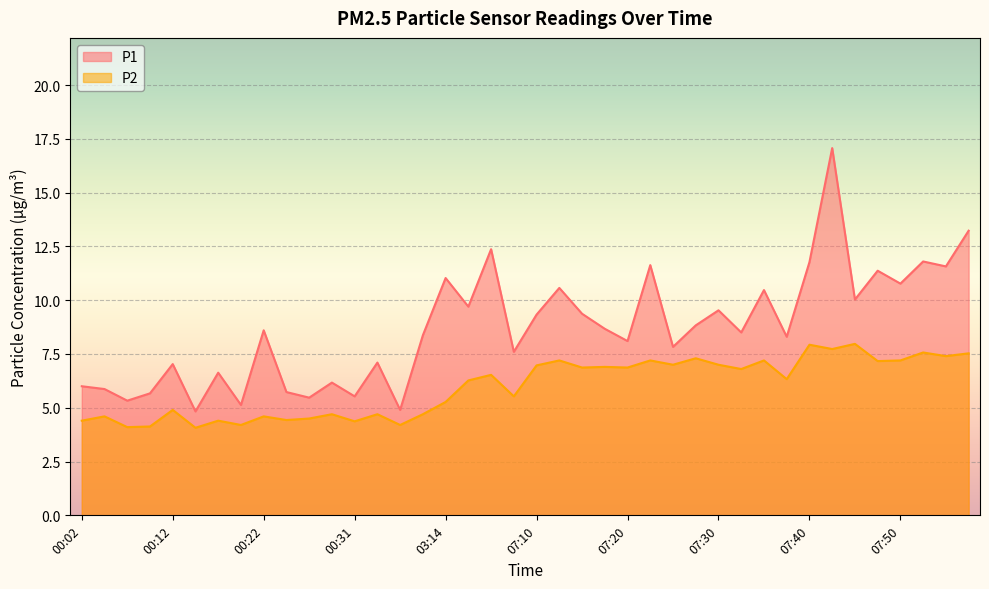

What is the difference between the highest and lowest values at 00:24?

1.3